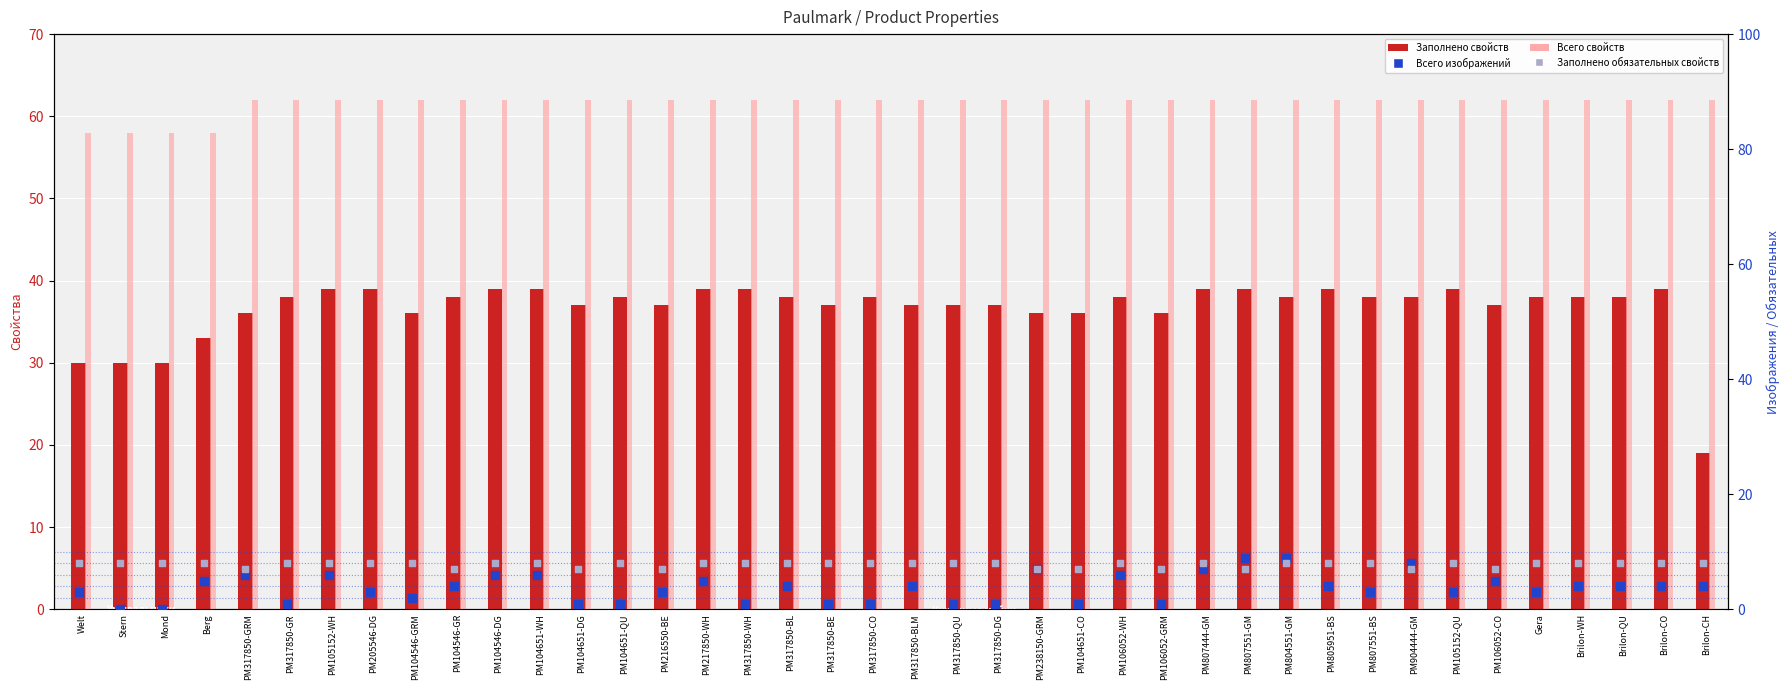

Is the value of Всего изображений at PM205546-DG greater than the value of Заполнено обязательных свойств at Berg?

No